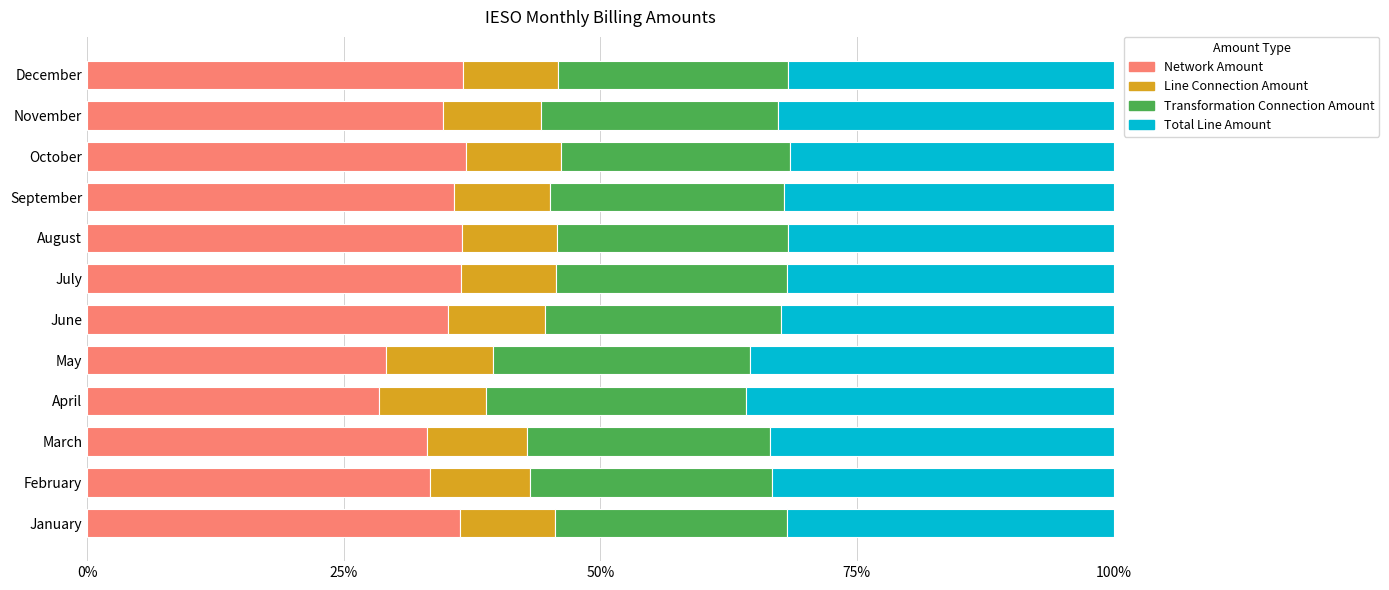

Is it true that Network Amount equals 28.4 at April?

True